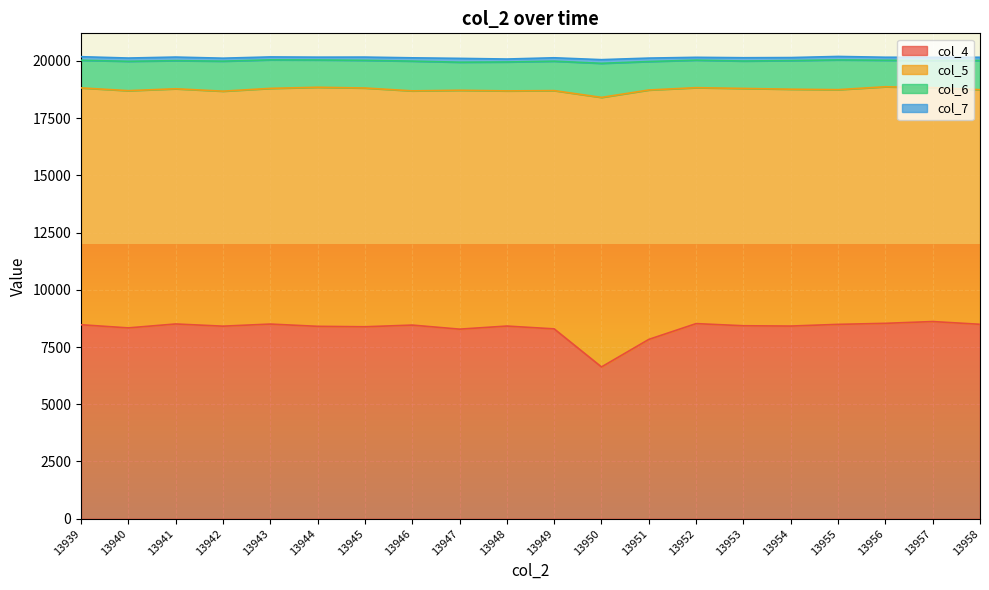

What is the value of the col_5 point at the 5th from the left?

10295